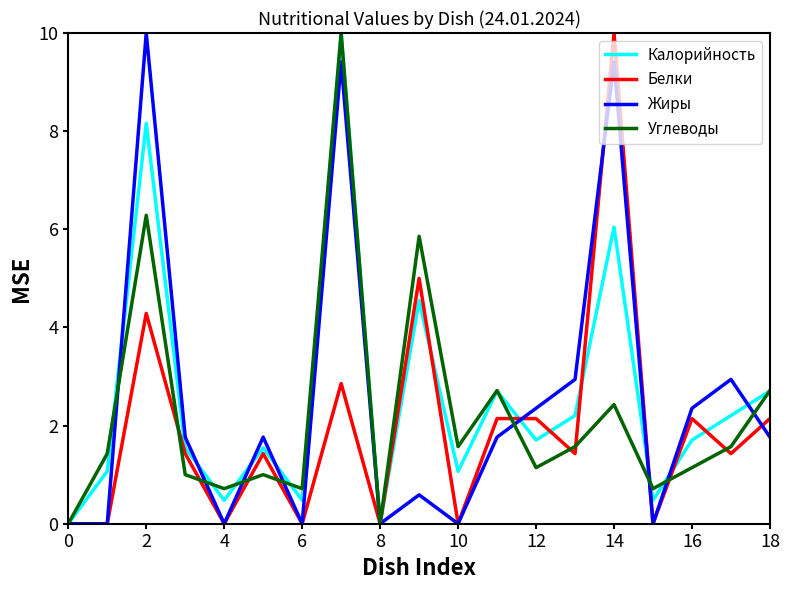

In Калорийность, how many points are lower than both neighbors (excluding endpoints)?

6